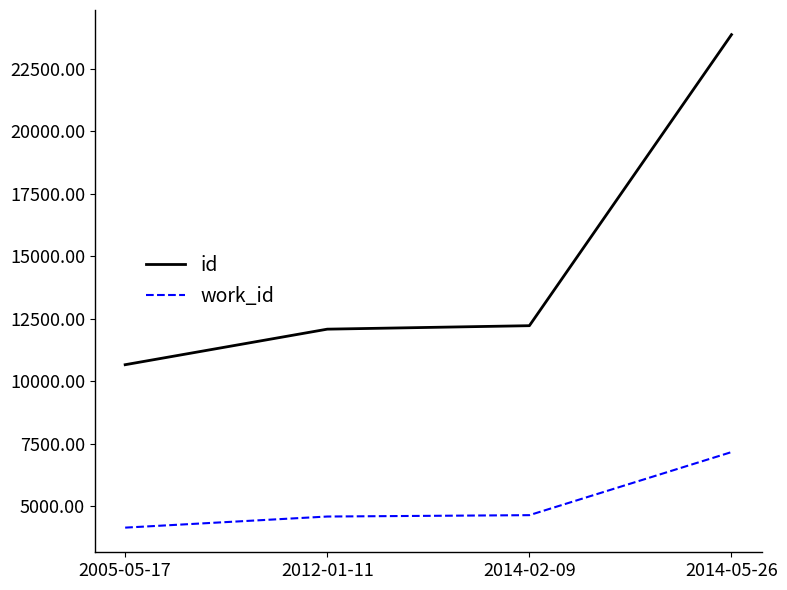

True or false: work_id and id cross at least once.

False